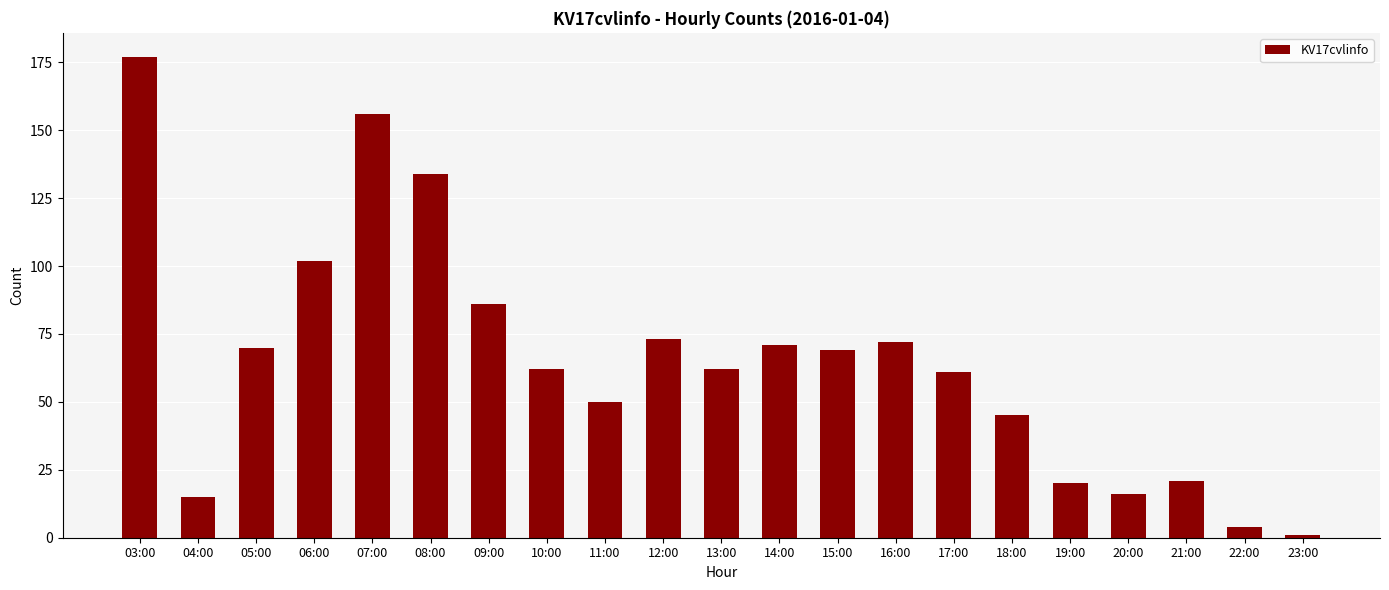

Is it true that the value at 11:00 is 82?

False